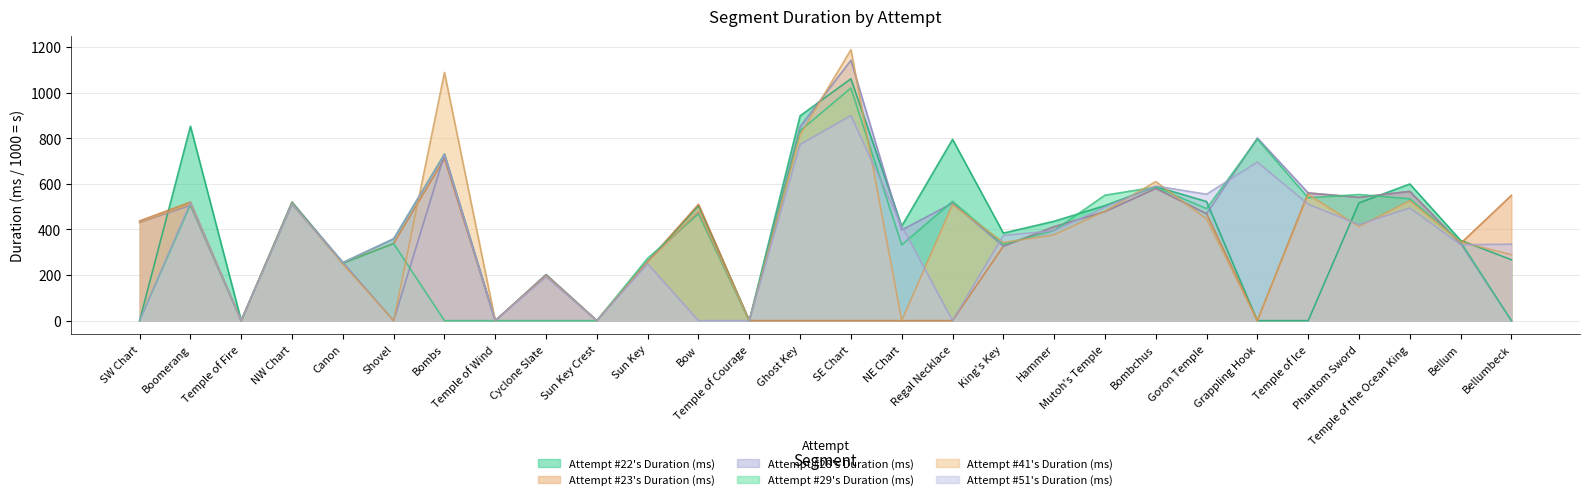

What is the sum of all Attempt #51's Duration (ms) values?

10103.5